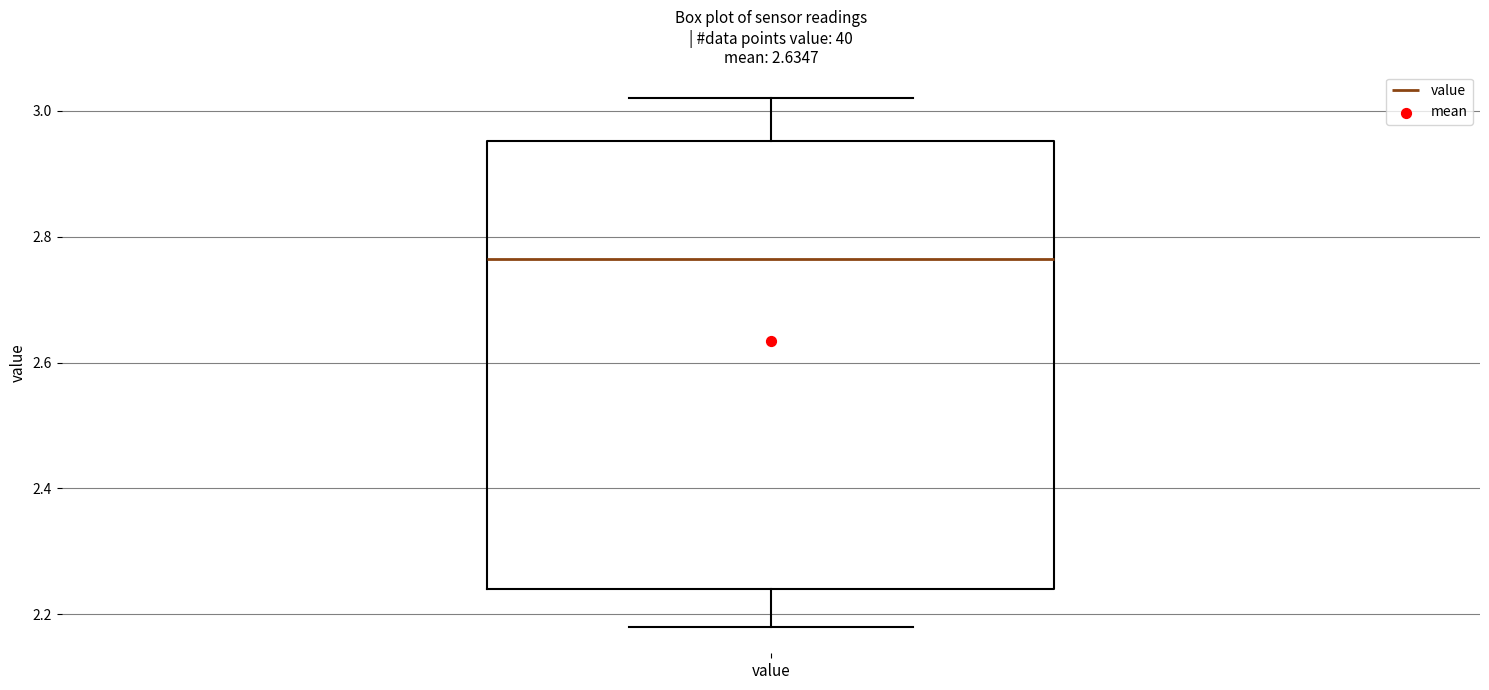

Transcribe this box plot: give where the median line is, the range the box spans, and where the two whiskers end, as read against the y-axis. The values are not printed on the chart, so give them approximately, as read against the axis.

median 2.76, box 2.24 to 2.96, whiskers 2.18 to 3.02